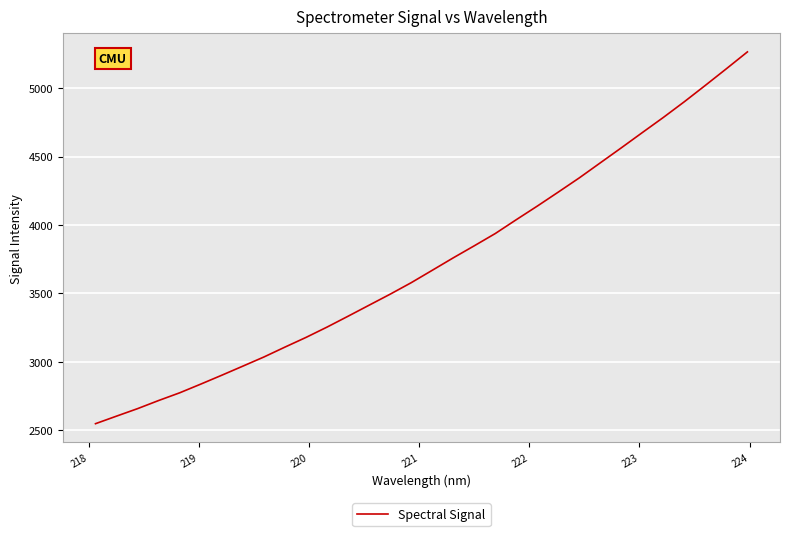

What is the minimum value shown in the chart?

2548.5